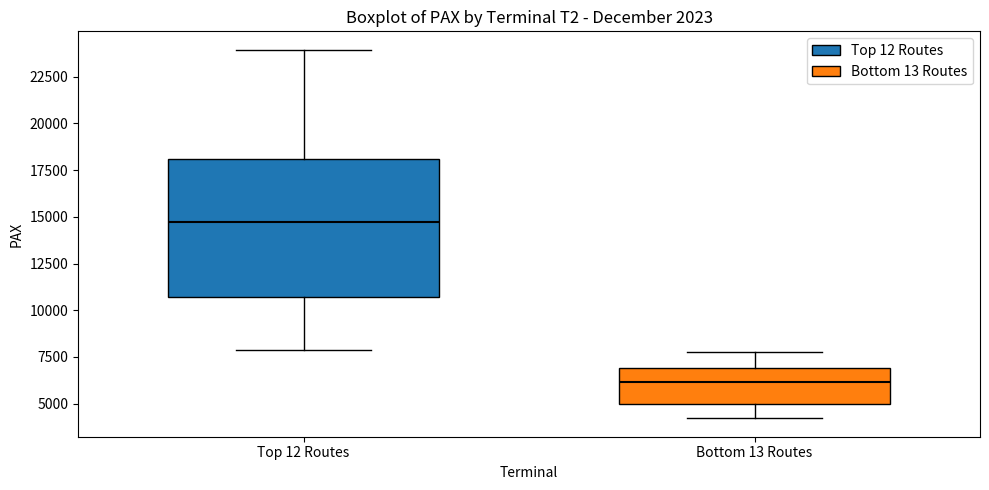

Where is the upper edge of the box for Bottom 13 Routes on the y-axis? The values are not printed on the chart, so give them approximately, as read against the axis.

7000